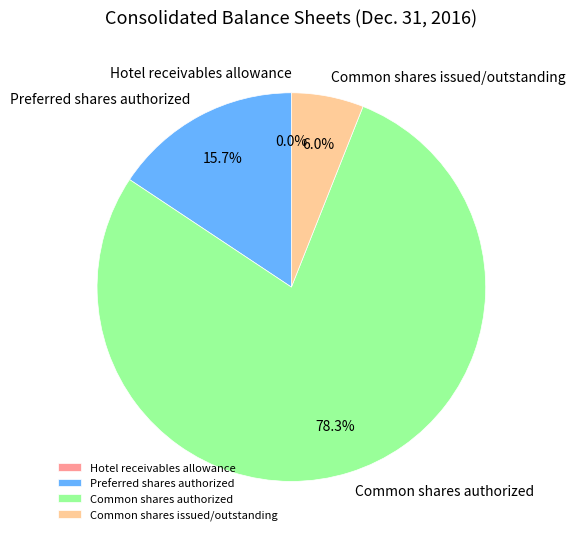

To the nearest percent, what is the average slice percentage?

25%